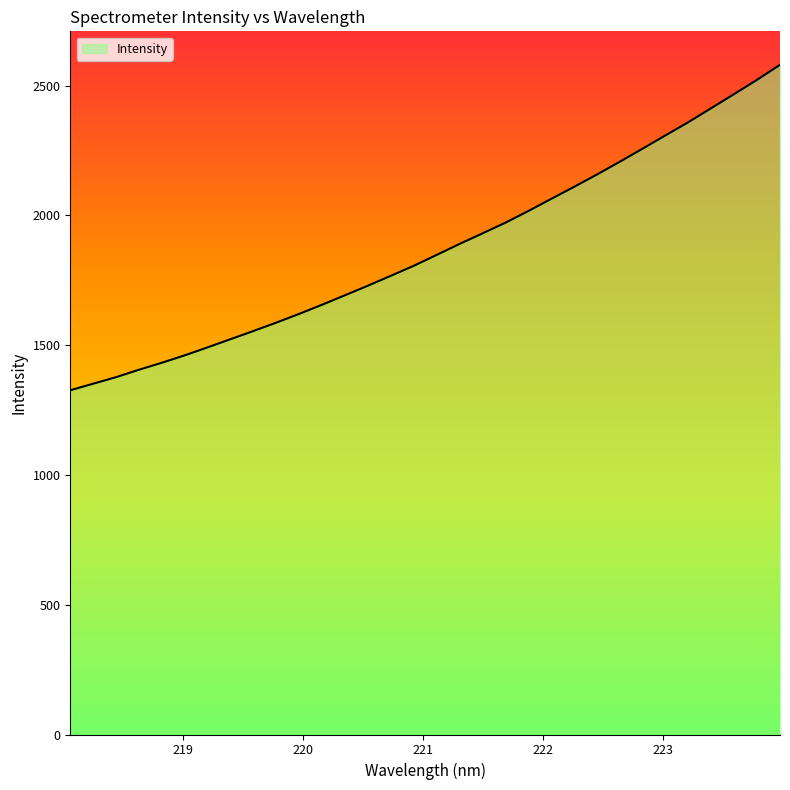

What is the minimum value shown in the chart?

1326.2